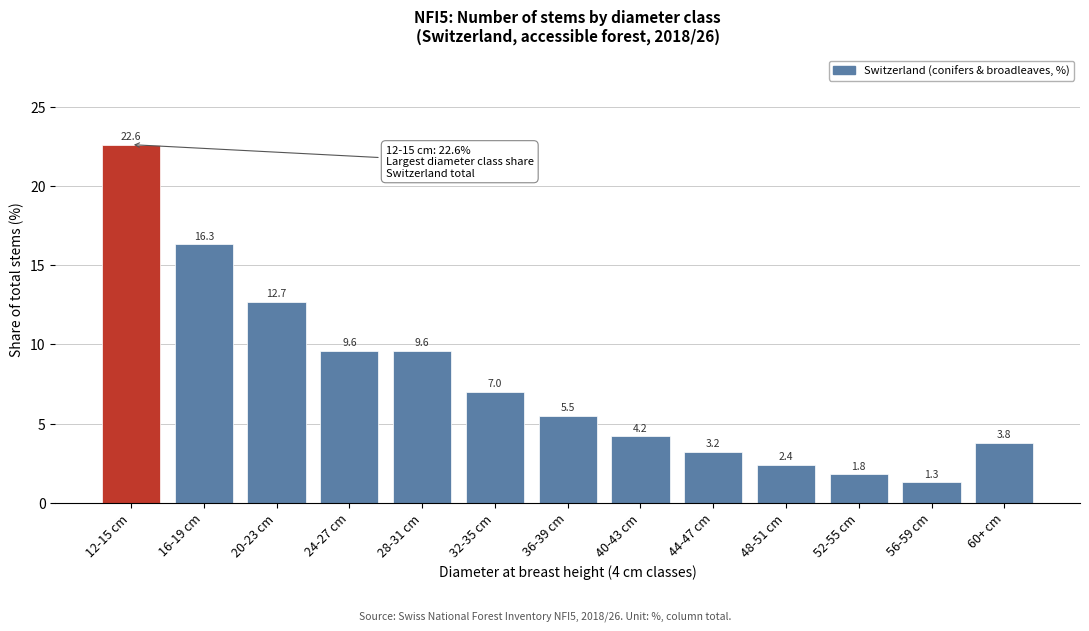

Reading left to right, list all the values displayed in this chart.

12-15 cm=22.6	16-19 cm=16.3	20-23 cm=12.7	24-27 cm=9.6	28-31 cm=9.6	32-35 cm=7.0	36-39 cm=5.5	40-43 cm=4.2	44-47 cm=3.2	48-51 cm=2.4	52-55 cm=1.8	56-59 cm=1.3	60+ cm=3.8